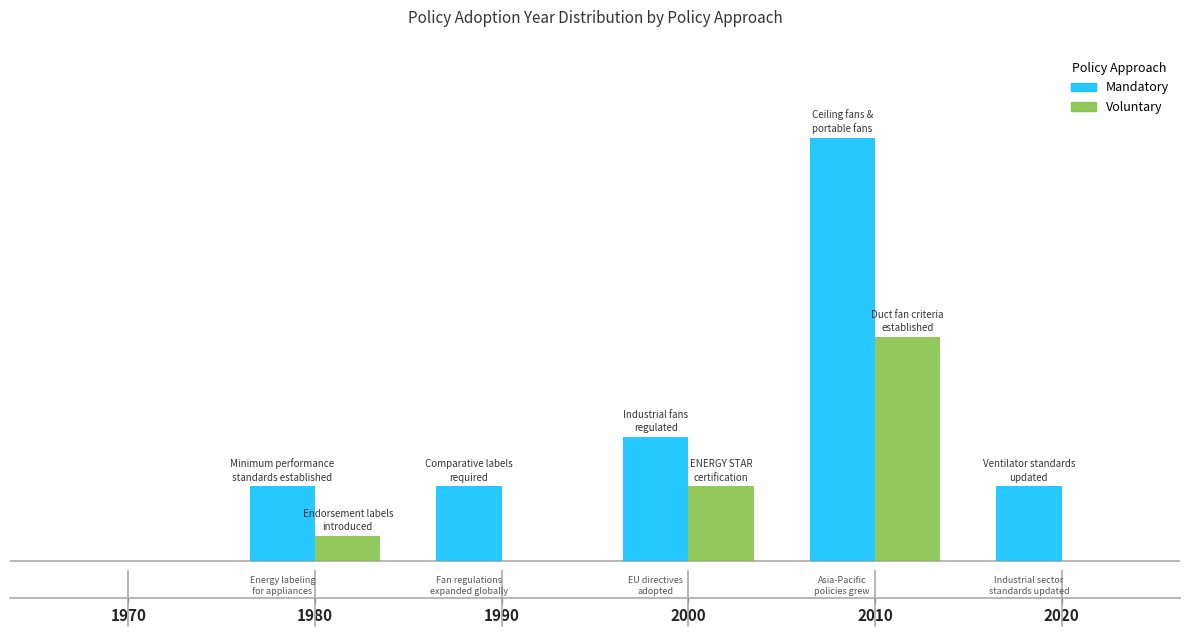

True or false: Mandatory has a value of 1 at 2000.

False